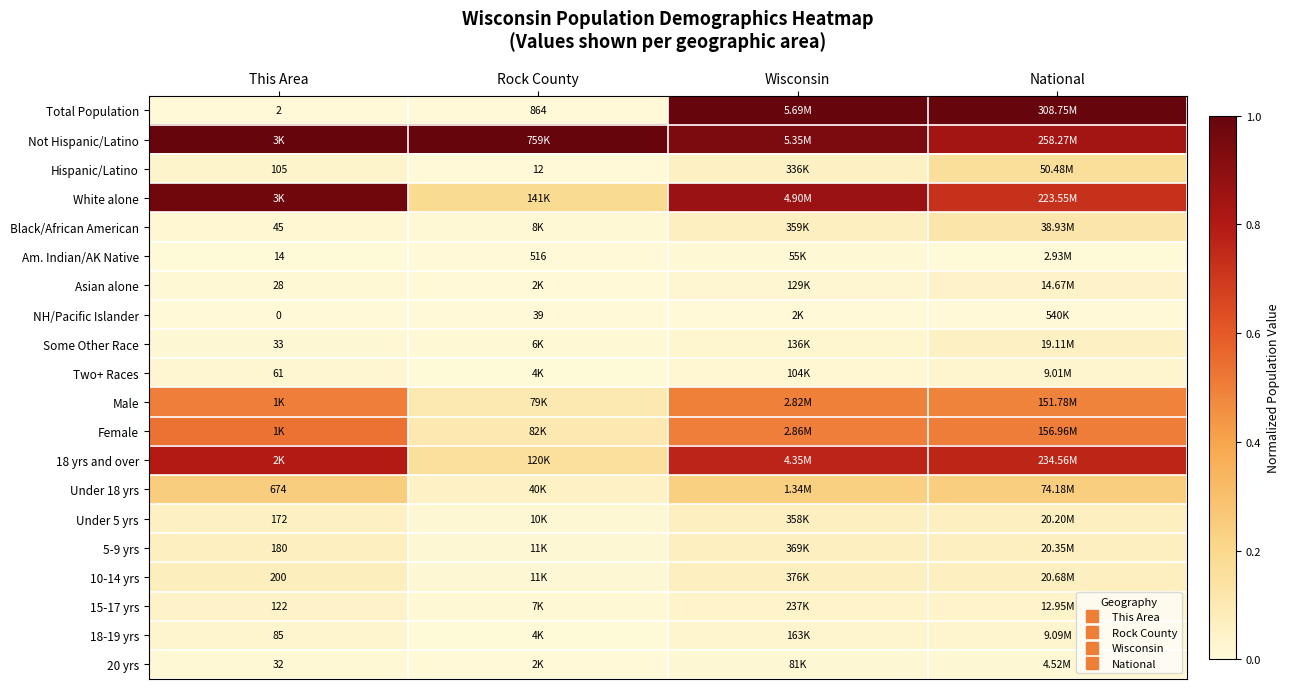

What is the difference between the maximum and minimum values in the 18 yrs and over series?

0.6